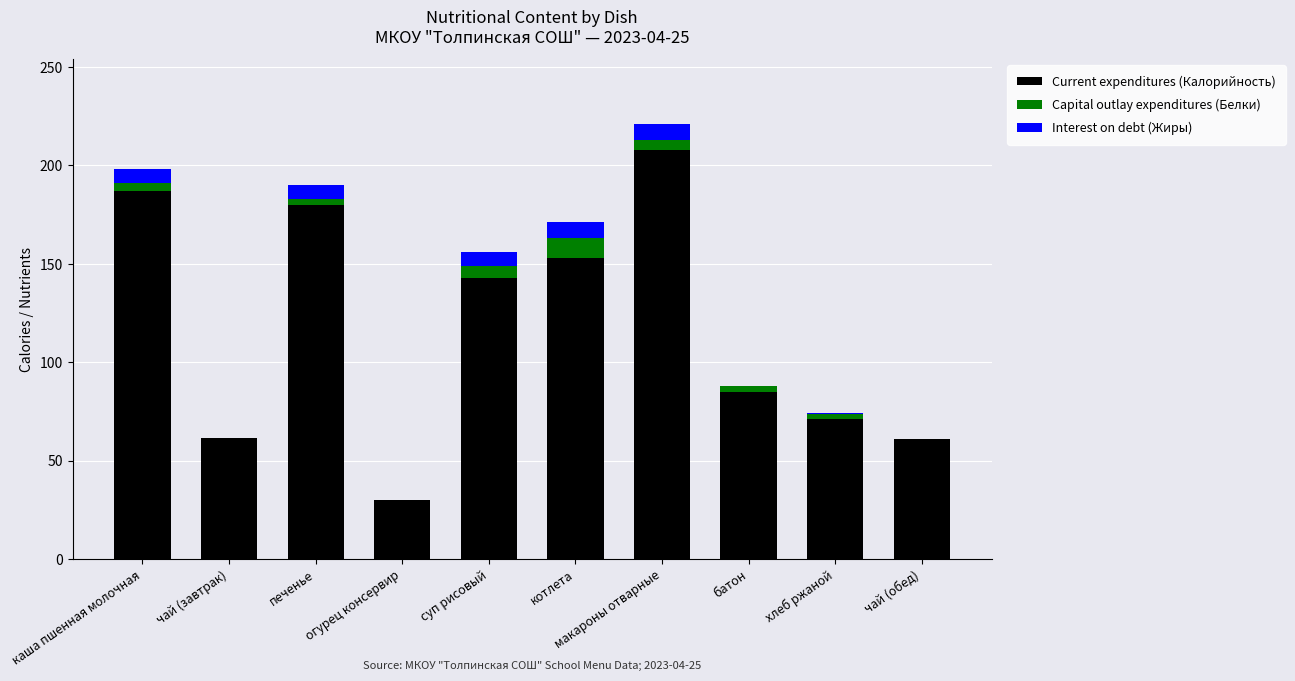

What is the maximum value for Current expenditures (Калорийность)?

208.0